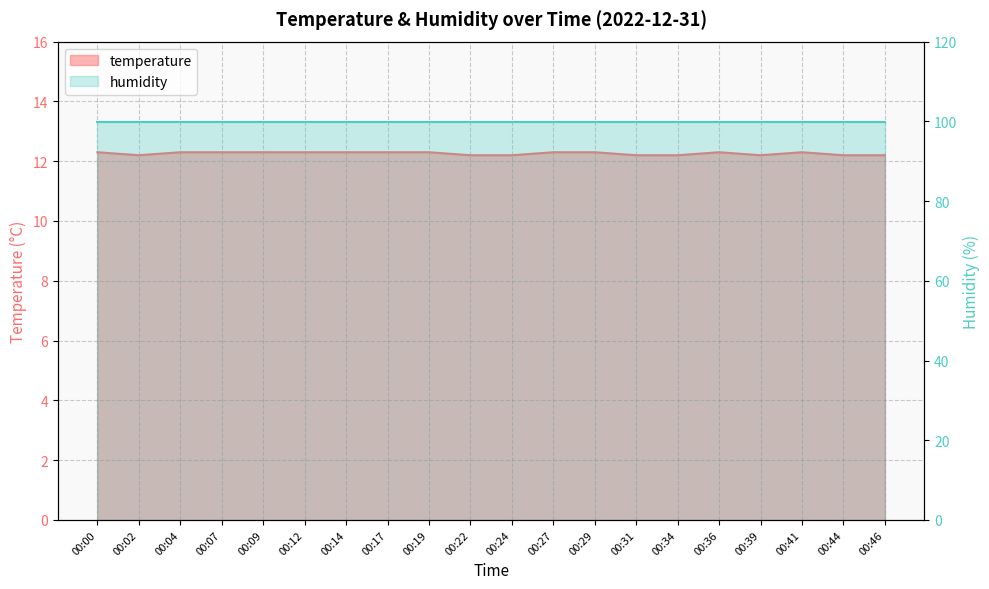

What is the value of the 1st point from the left?

12.3